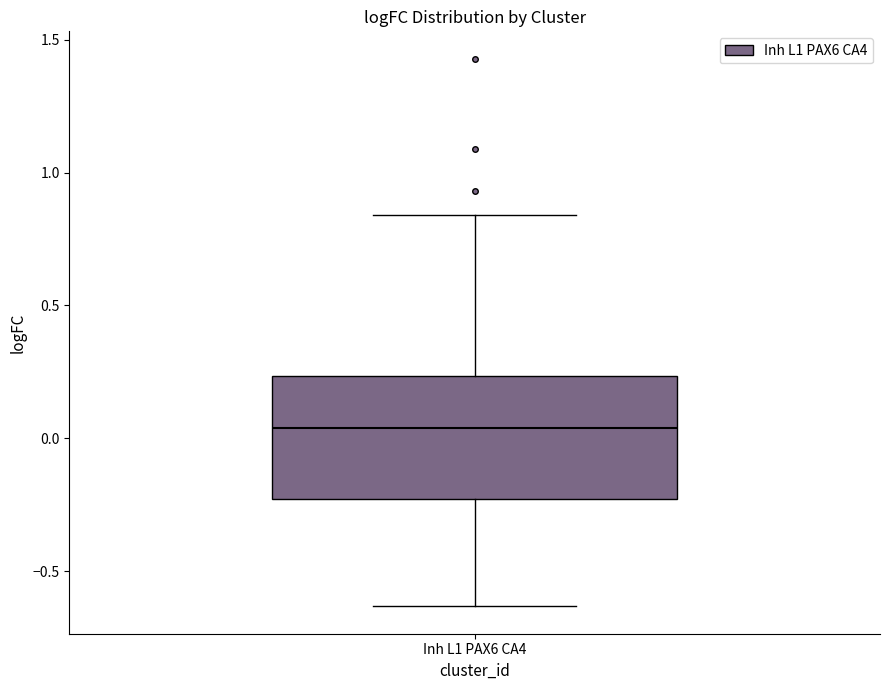

Transcribe this box plot: give where the median line is, the range the box spans, and where the two whiskers end, as read against the y-axis. The values are not printed on the chart, so give them approximately, as read against the axis.

median 0.05, box -0.25 to 0.25, whiskers -0.65 to 0.85